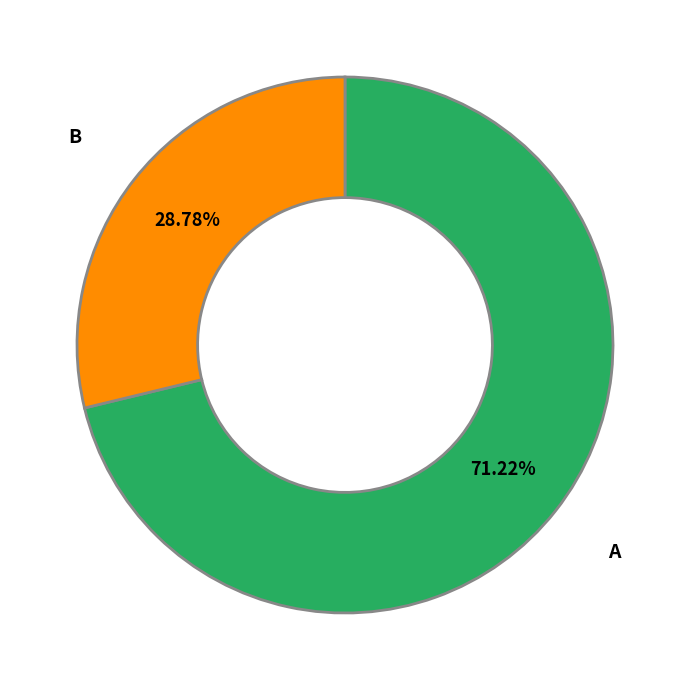

To the nearest percent, what is the combined percentage of B and A?

100%